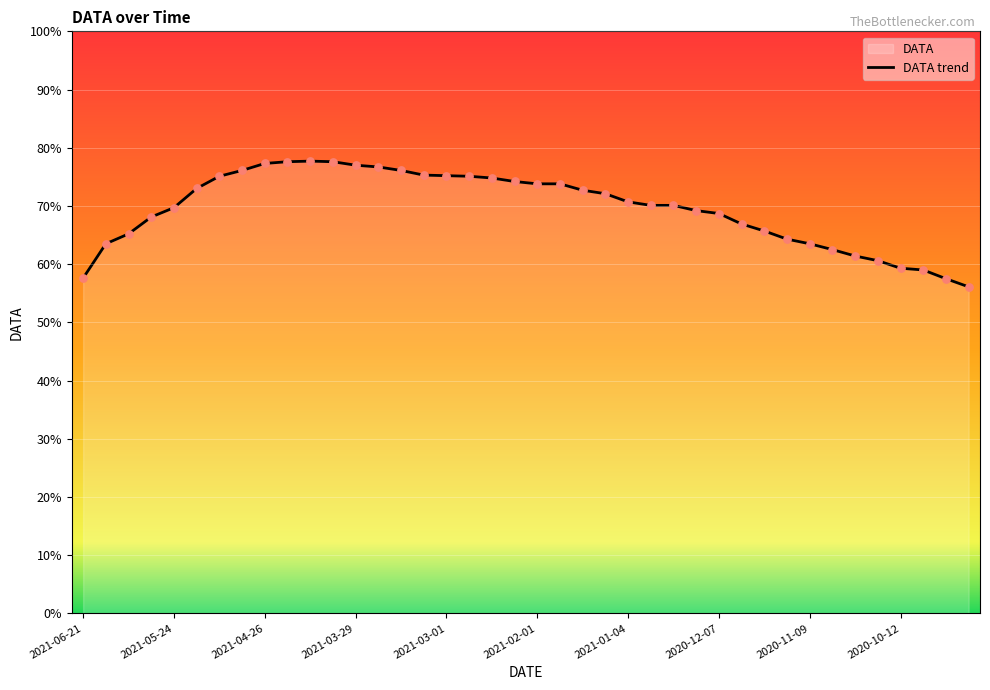

Between 38 and 29, which is larger?

29